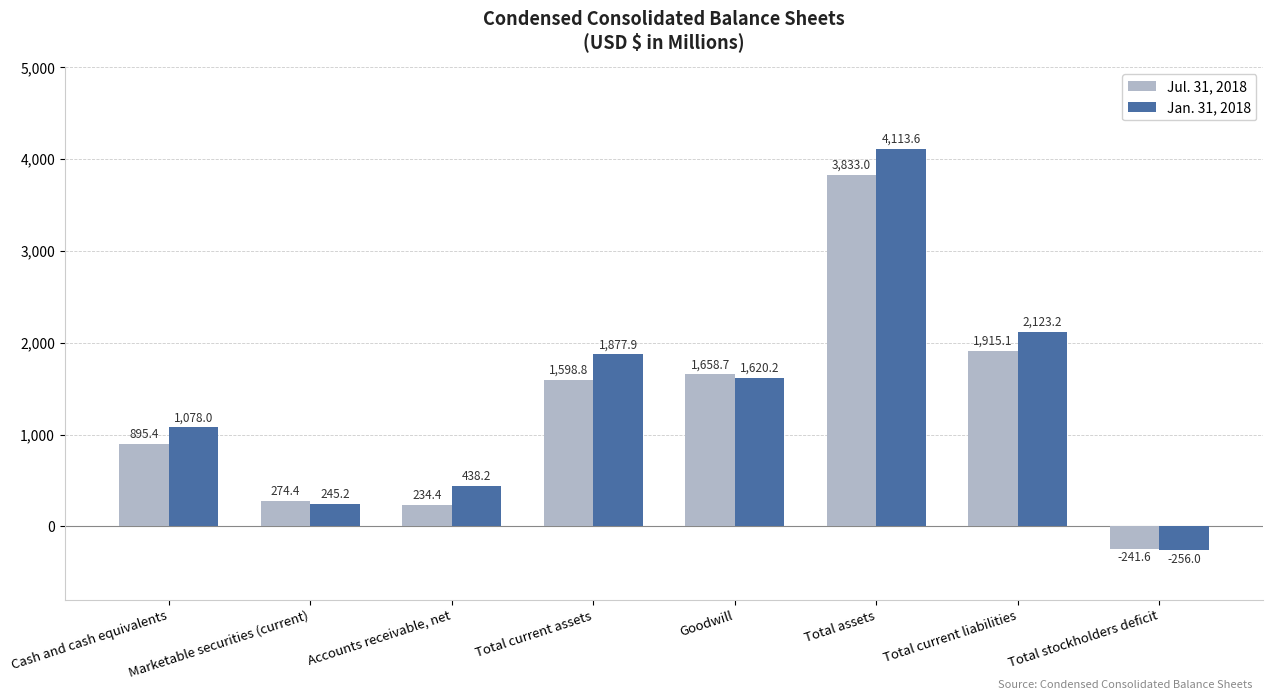

List the series in order of their overall mean, lowest first.

Jul. 31, 2018, Jan. 31, 2018